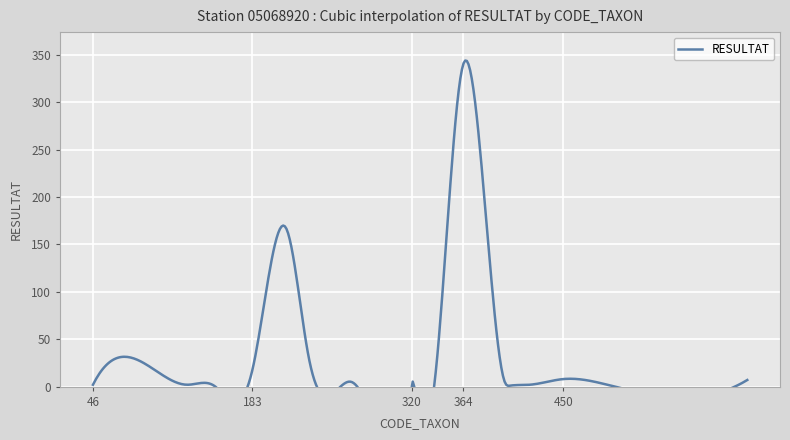

Which category has the highest value across all series?

364